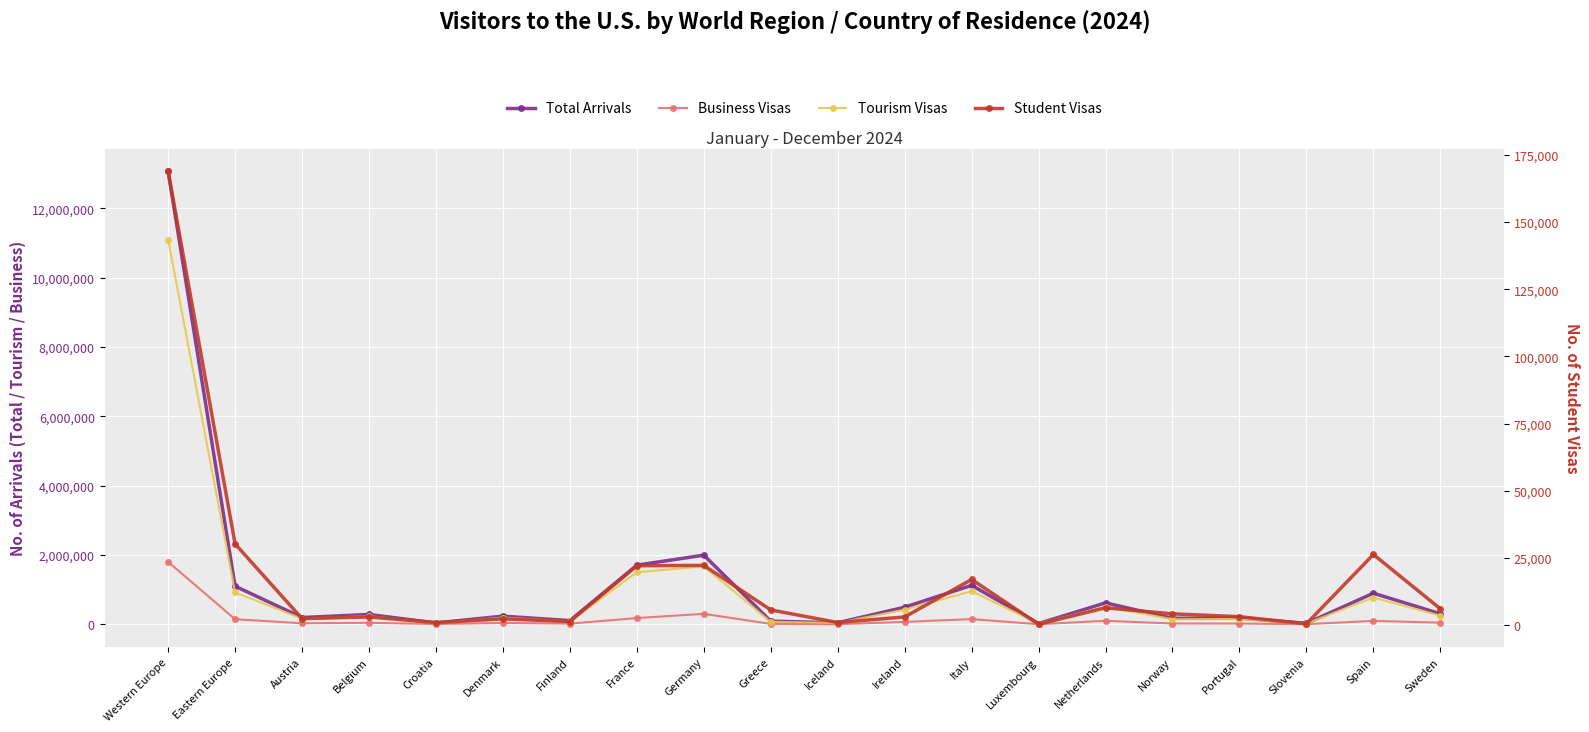

The Business Visas series shows 114931 at France. True or false?

False